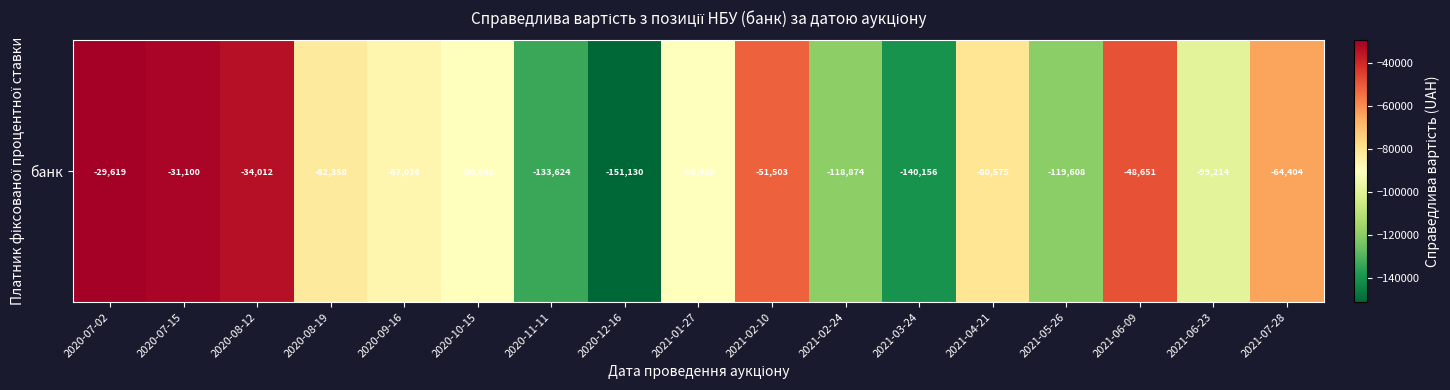

What is the difference between the second highest and second lowest values?

109056.6